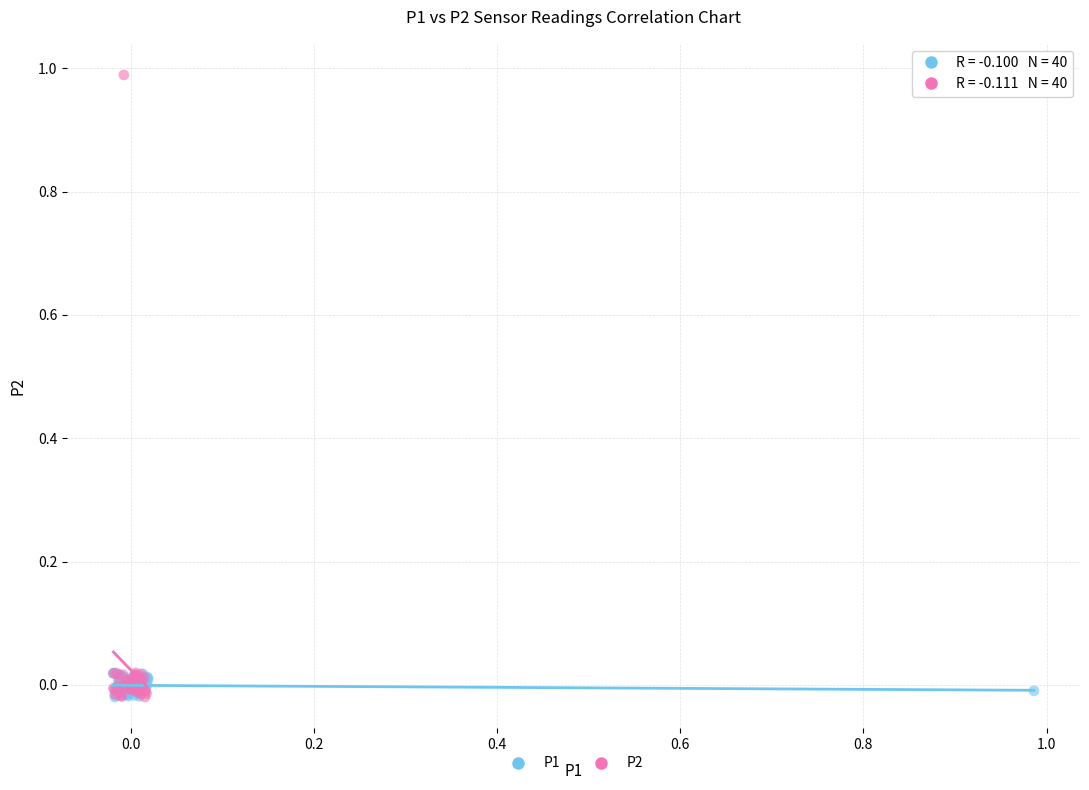

Which series reaches the maximum Y coordinate?

P2